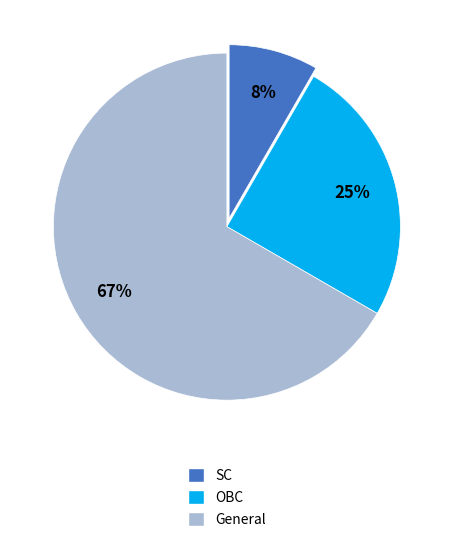

Between SC and OBC, which is larger?

OBC